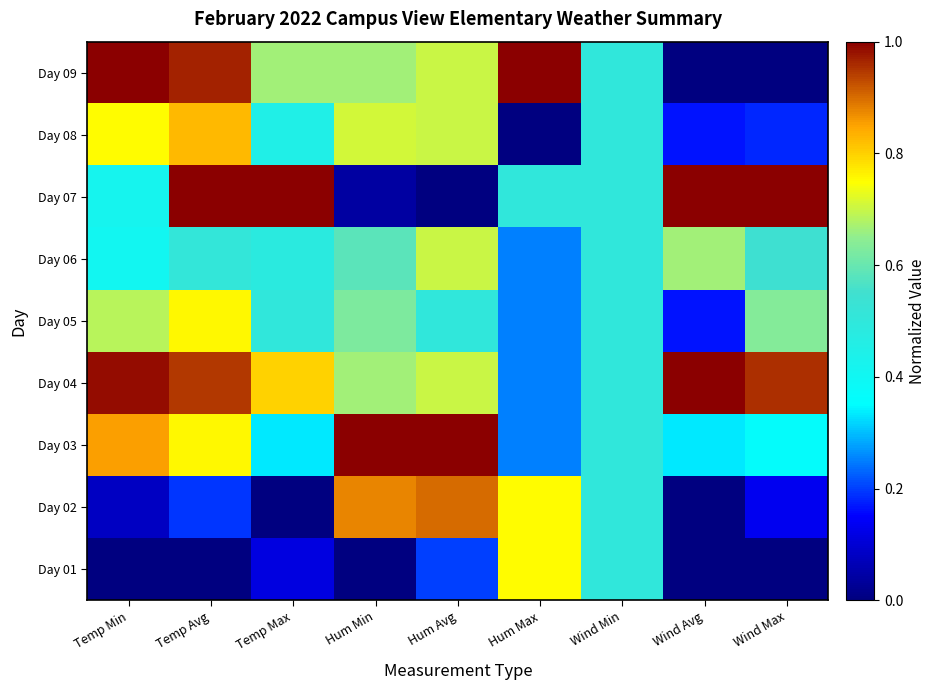

At how many categories does at least one series exceed 0?

9